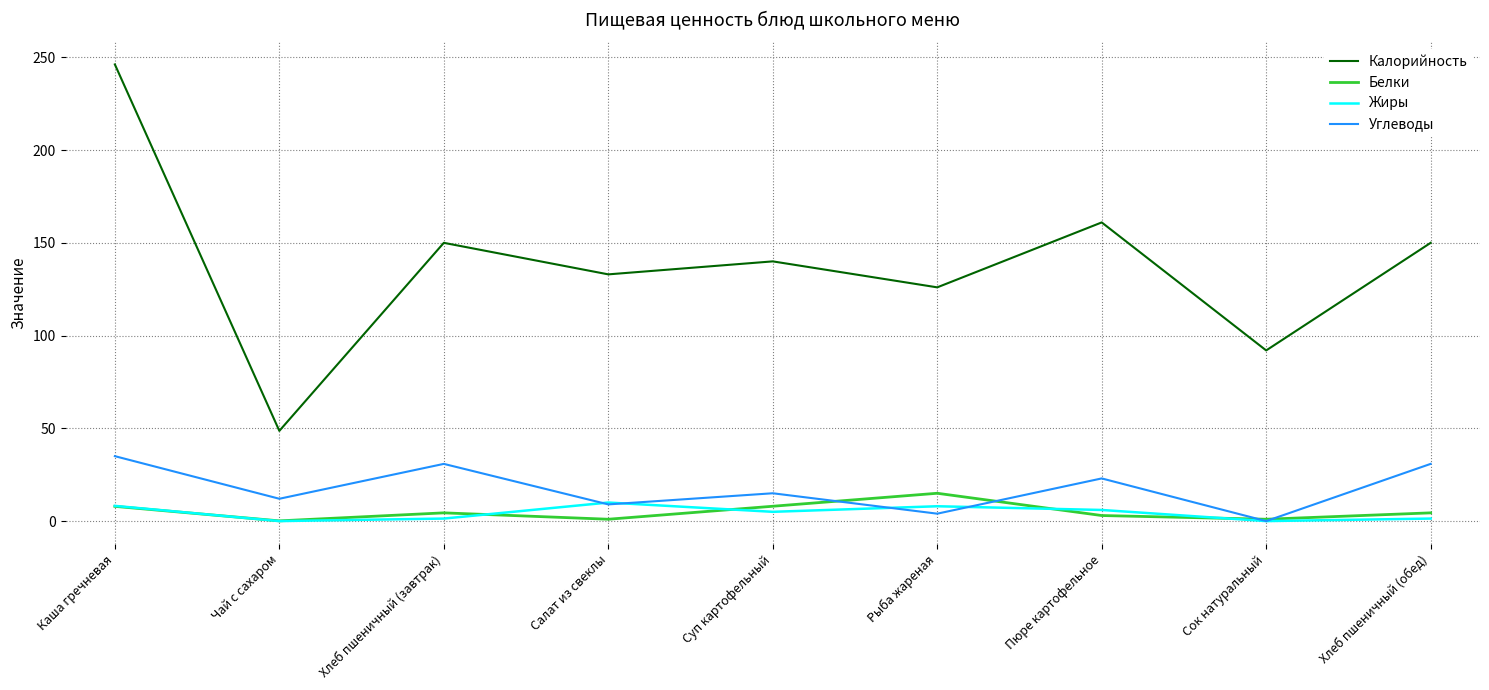

What is the maximum value shown in the chart?

246.2